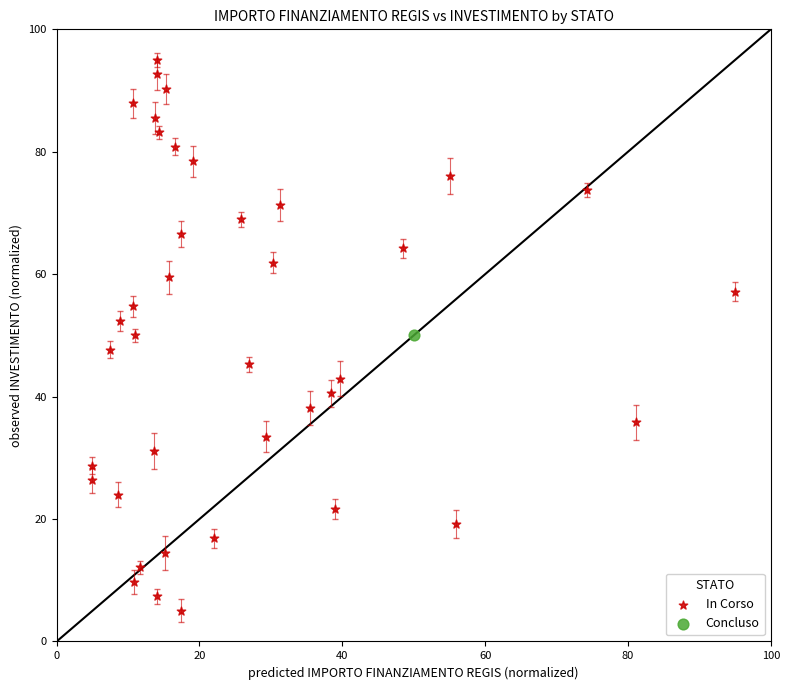

What are all the series names shown in the legend?

In Corso, Concluso